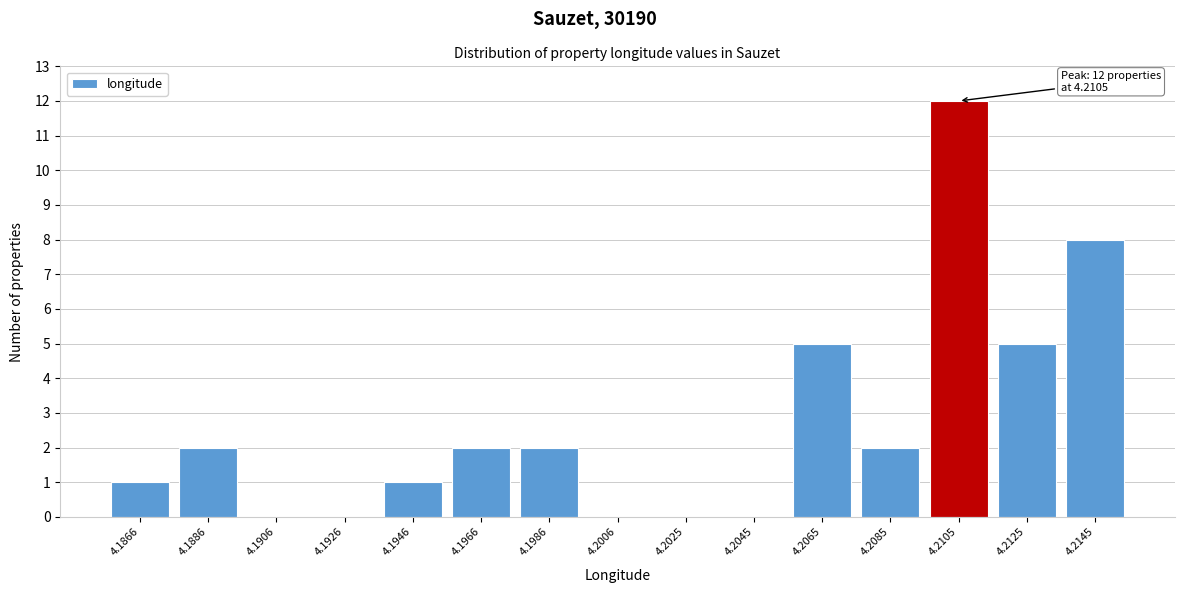

Reading left to right, list all the values displayed in this chart.

4.1866=1	4.1886=2	4.1906=0	4.1926=0	4.1946=1	4.1966=2	4.1986=2	4.2006=0	4.2025=0	4.2045=0	4.2065=5	4.2085=2	4.2105=12	4.2125=5	4.2145=8